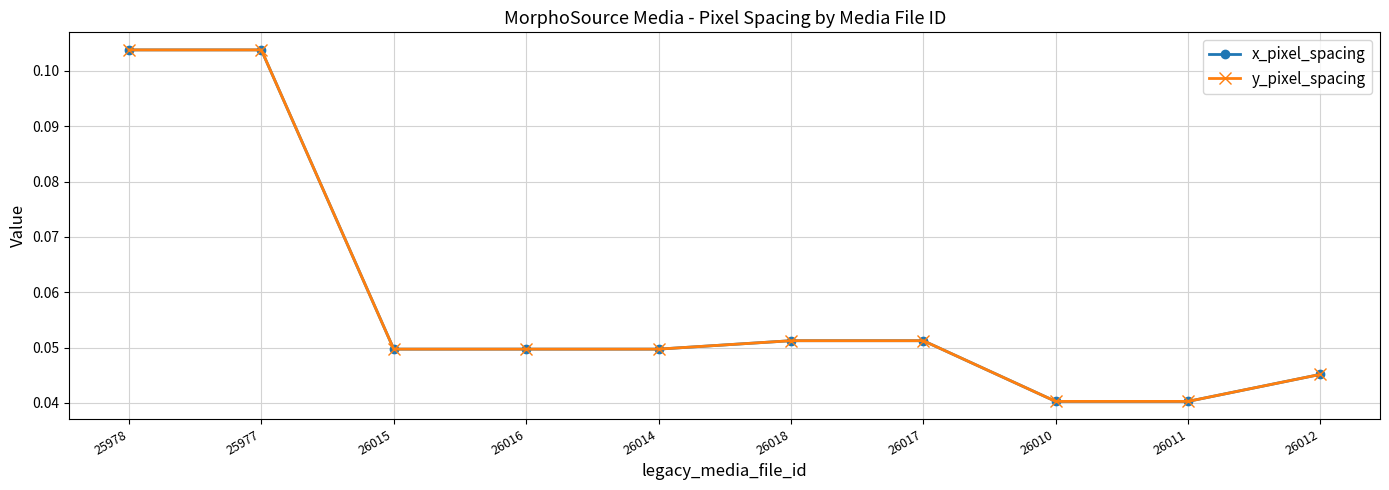

True or false: y_pixel_spacing and x_pixel_spacing intersect in this chart.

False